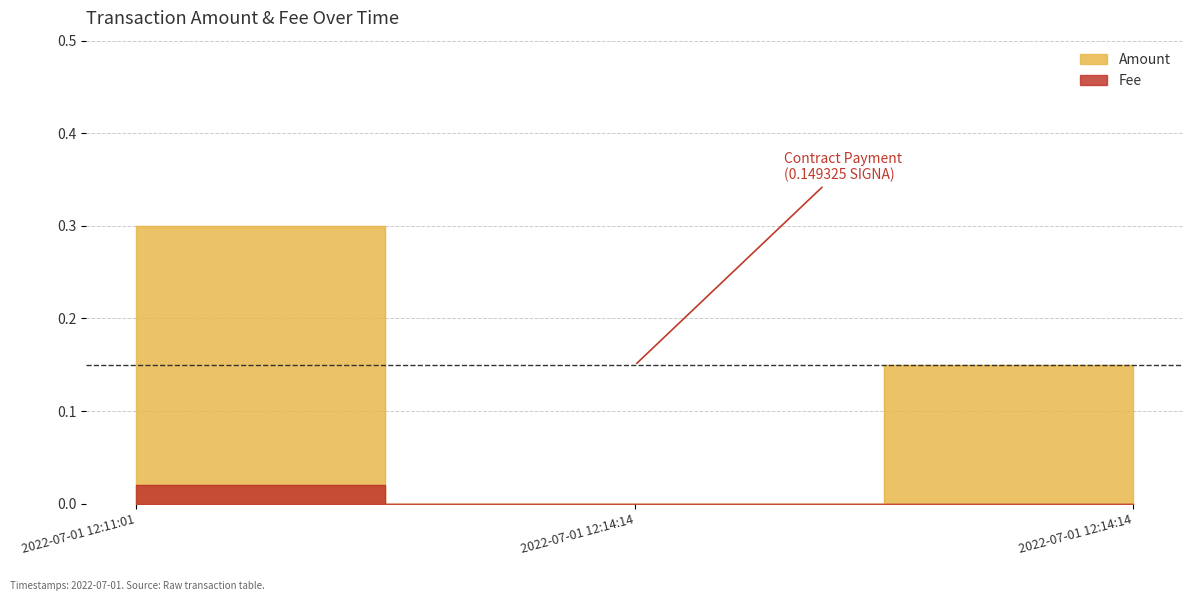

Rank the series by their maximum value, from lowest to highest.

Fee, Amount